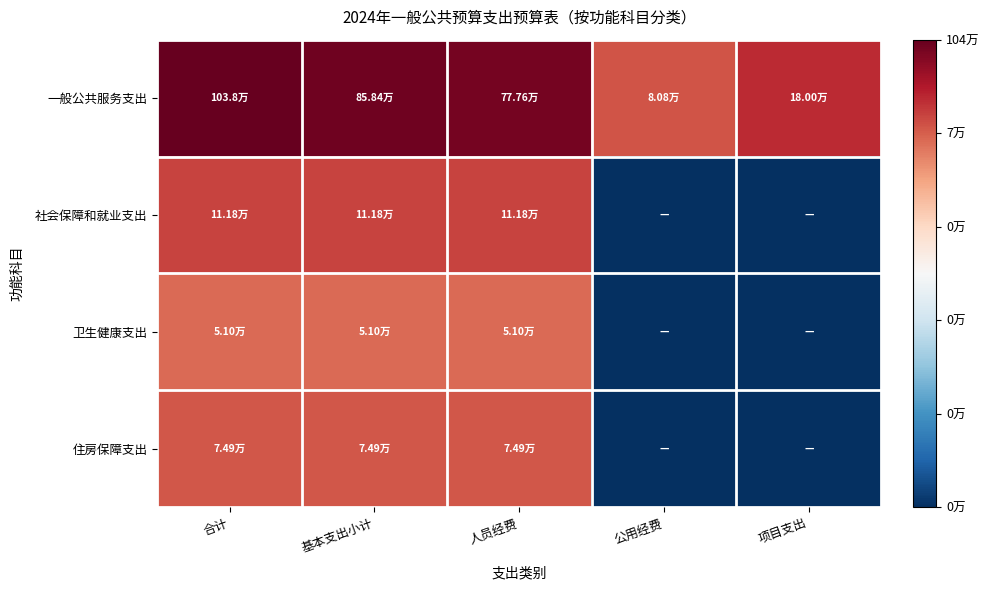

Rank the series at 基本支出小计 from lowest to highest value.

卫生健康支出, 住房保障支出, 社会保障和就业支出, 一般公共服务支出